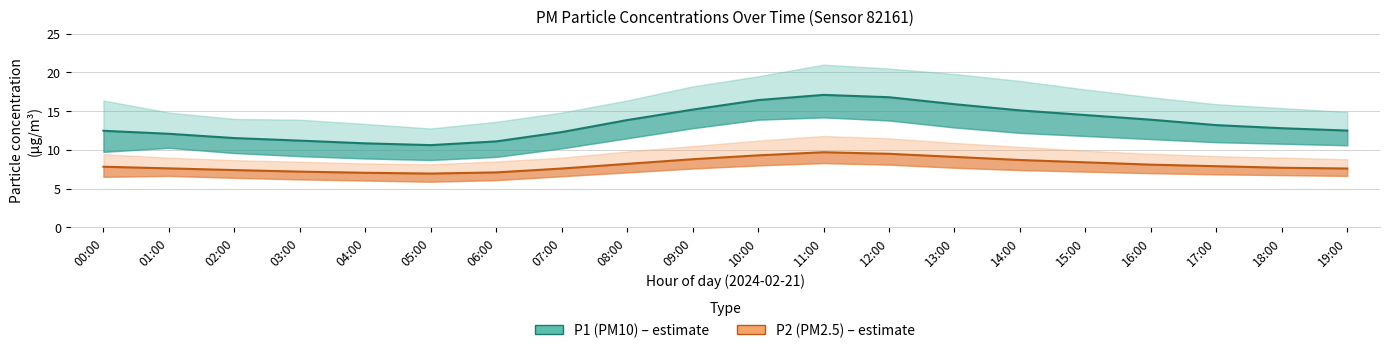

At which label does P1 (PM10) first exceed 13?

08:00